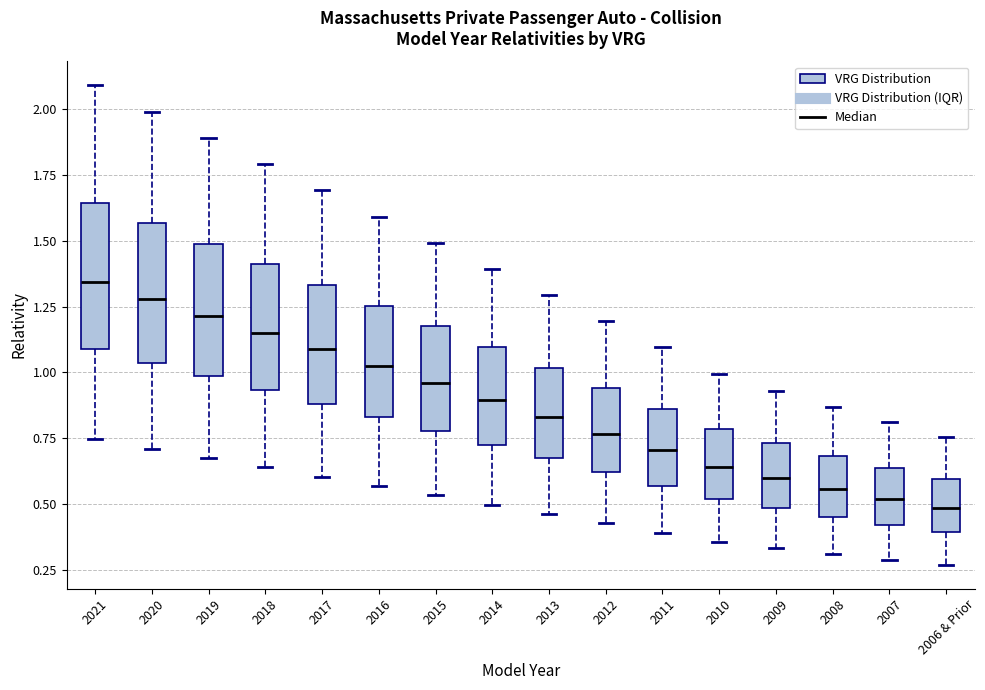

Where does the upper whisker of the box for 2009 end on the y-axis? The values are not printed on the chart, so give them approximately, as read against the axis.

0.95